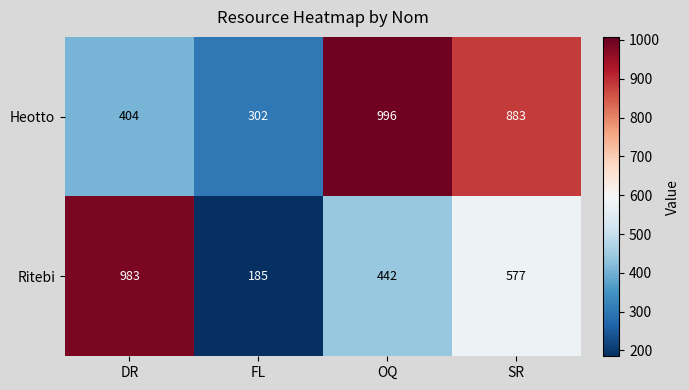

Count the Ritebi values in the range 442 to 983.

3